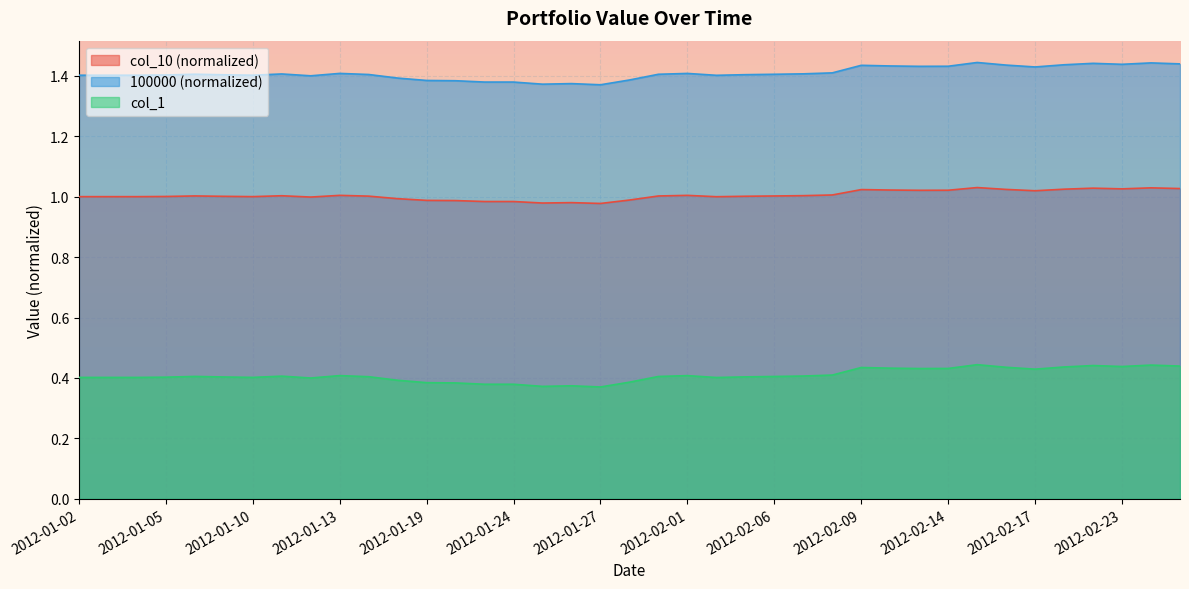

What is the average value of the 100000 series?

1.0